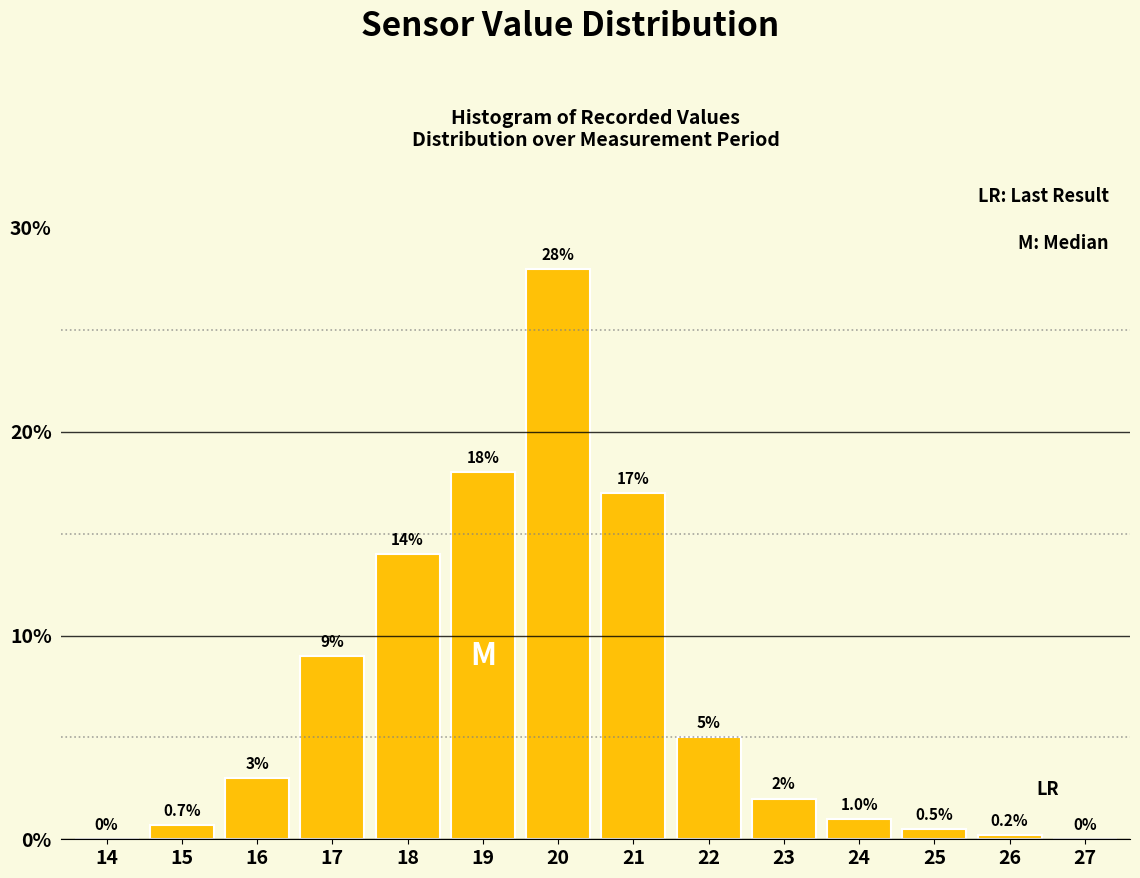

Reading left to right, transcribe all the data shown in this chart.

14=0.0	15=0.7	16=3.0	17=9.0	18=14.0	19=18.0	20=28.0	21=17.0	22=5.0	23=2.0	24=1.0	25=0.5	26=0.2	27=0.0